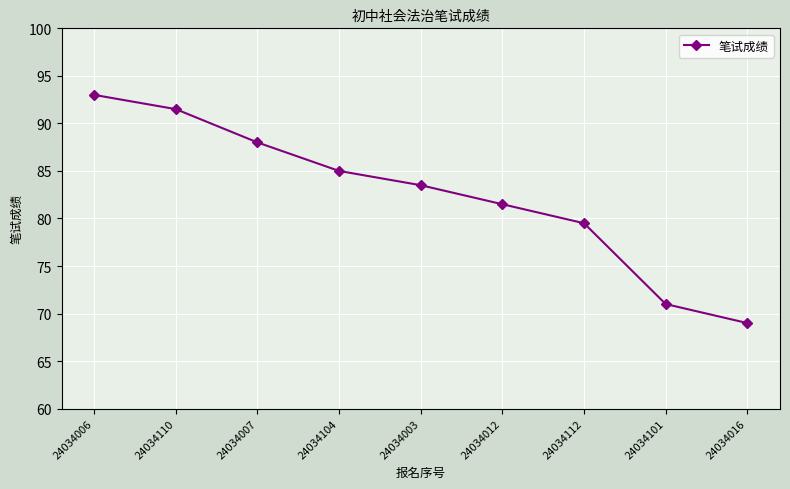

Reading left to right, transcribe all the data shown in this chart.

93.0	91.5	88.0	85.0	83.5	81.5	79.5	71.0	69.0